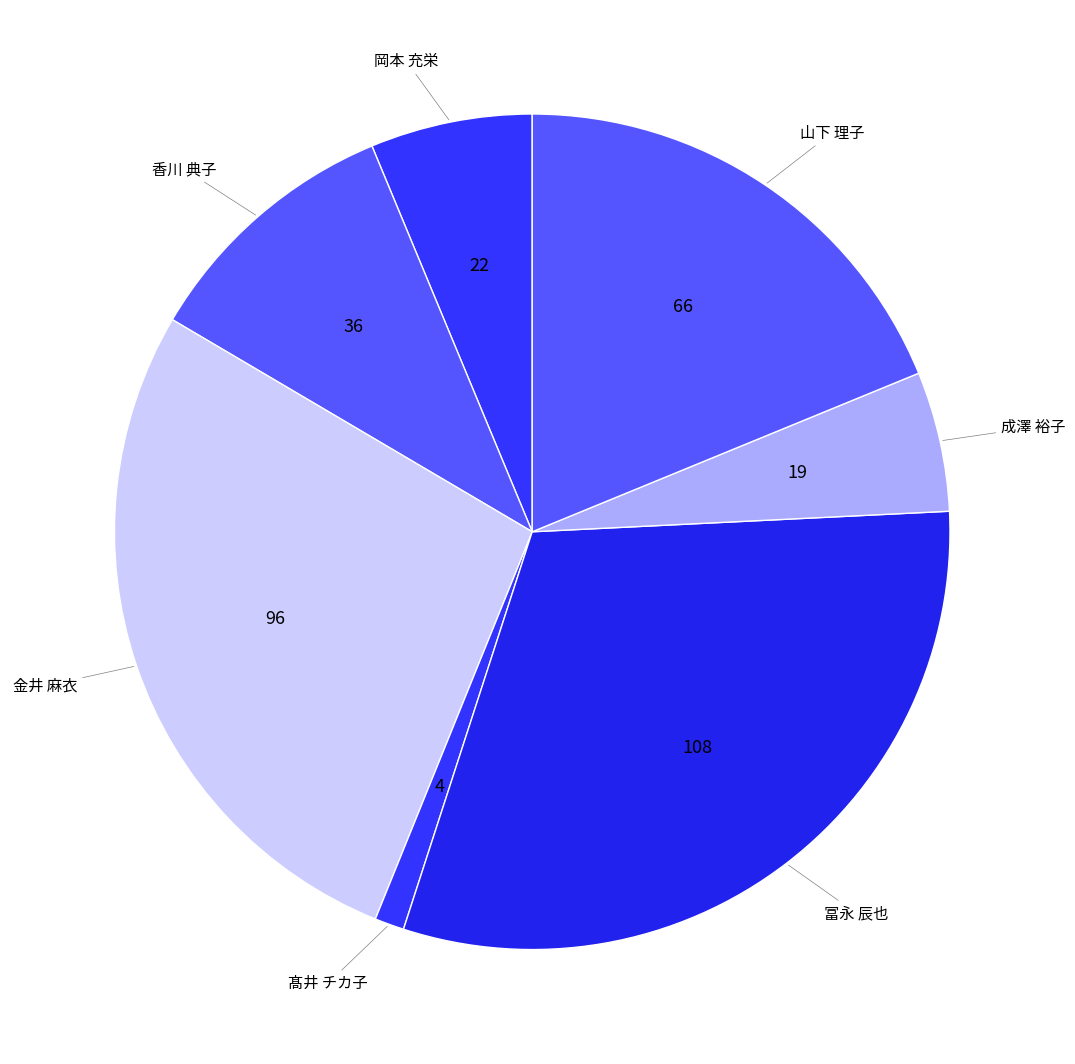

Is it true that 成澤 裕子 is 14% of the pie?

False